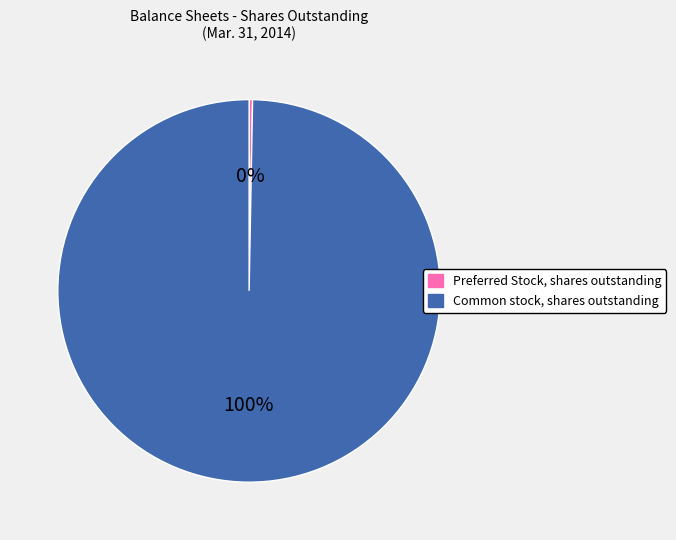

Which slice represents more than half of the pie?

Common stock, shares outstanding